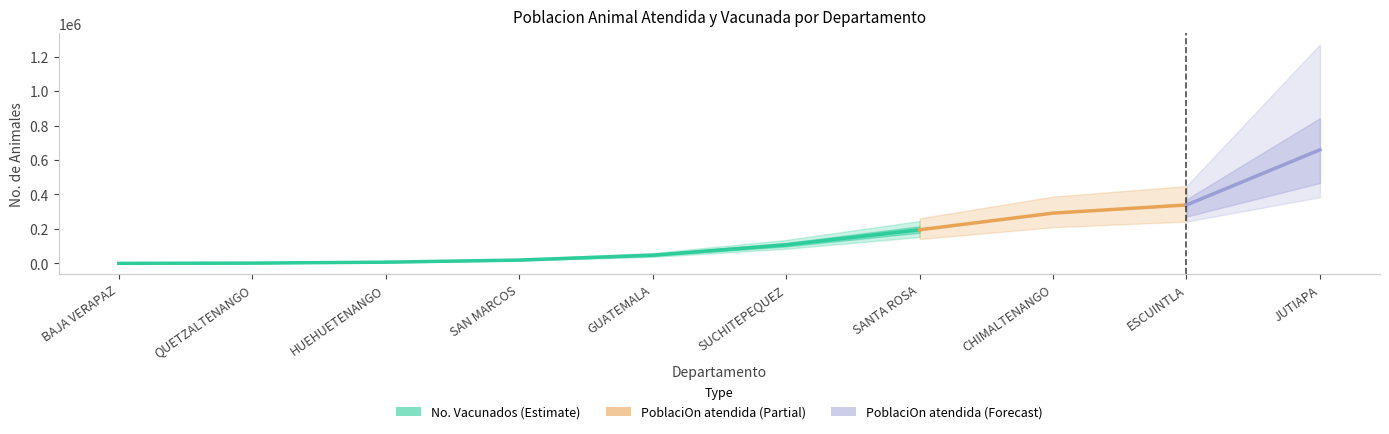

Is it true that PoblaciOn animal atendida equals 51895 at GUATEMALA?

False